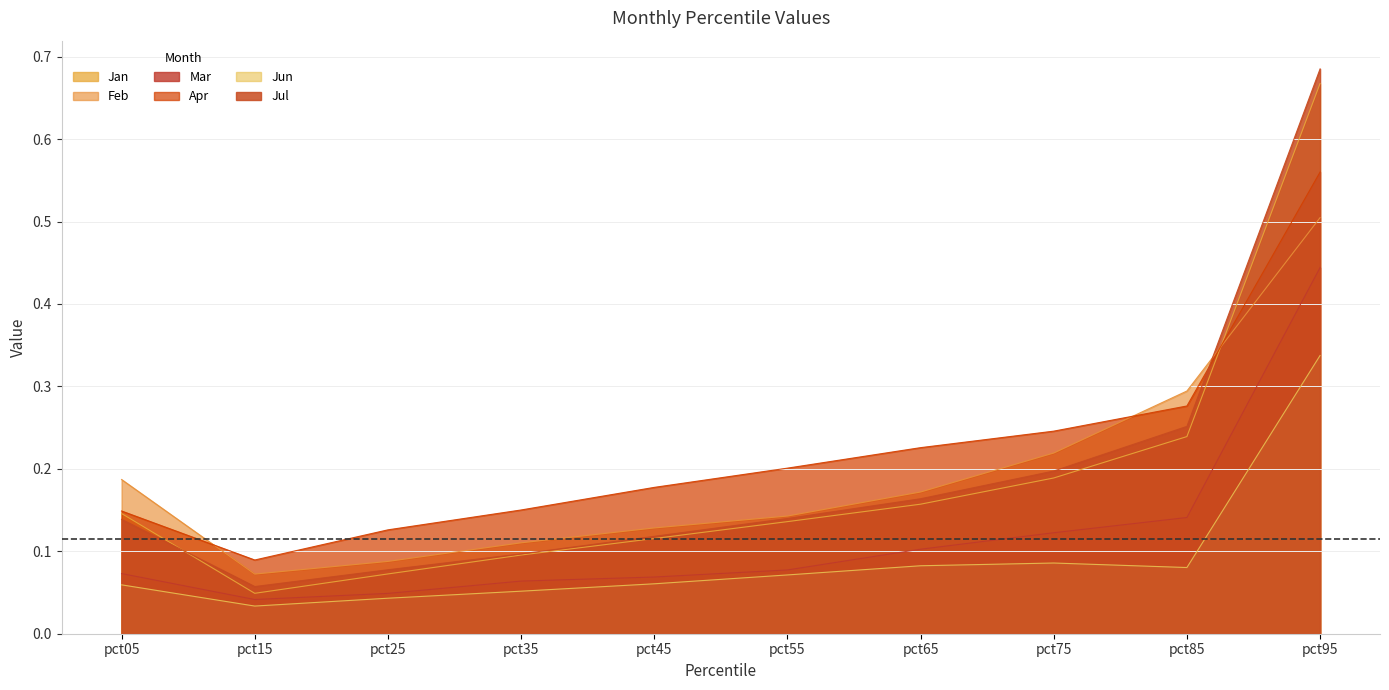

How many Feb values are between 0 and 1?

10